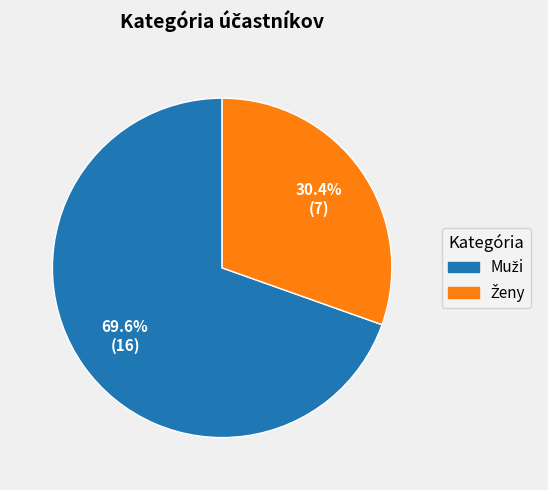

Does any single category account for the majority?

Yes